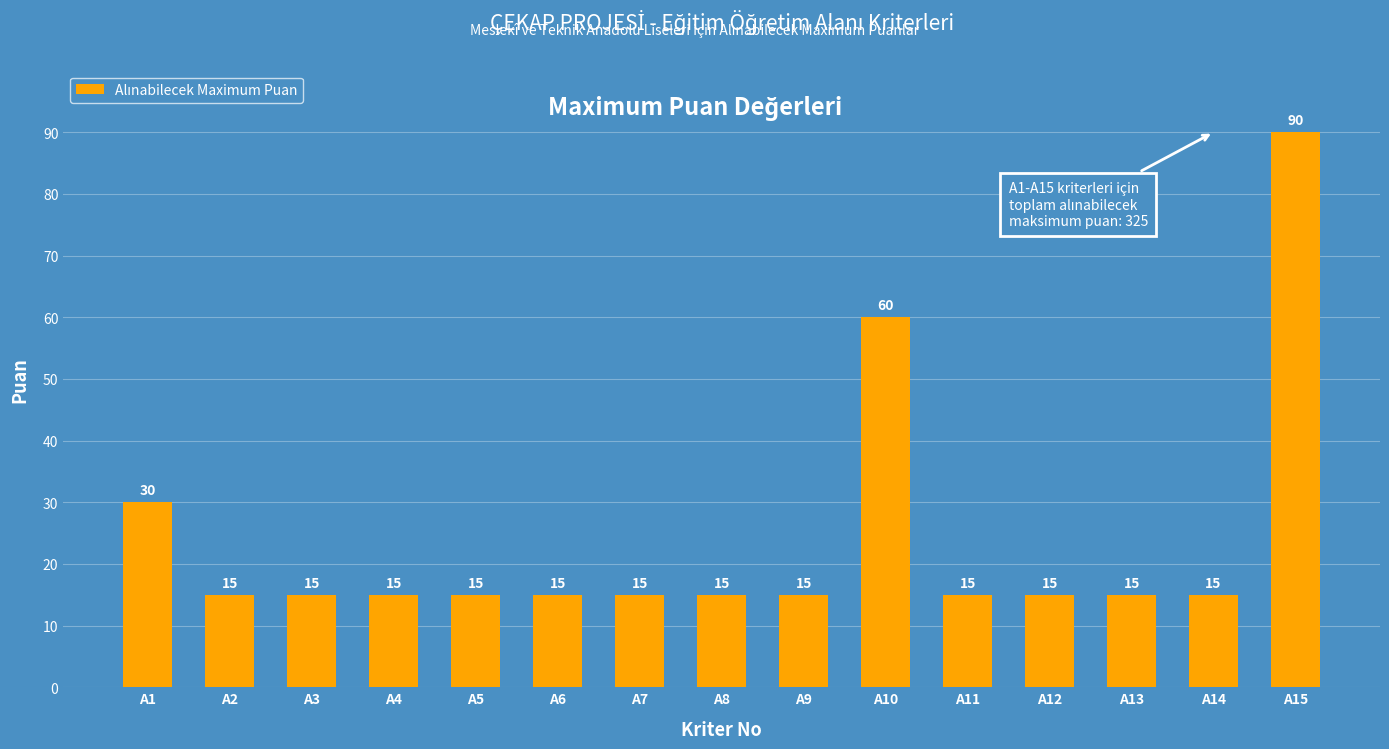

What is the value of the 8th bar from the left?

15